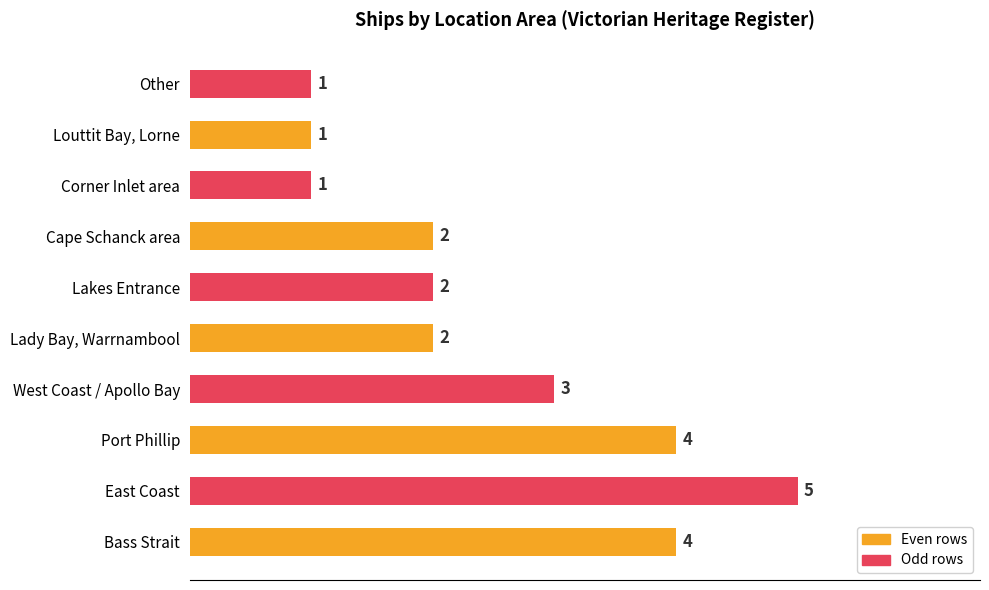

Where is the data nearest to the value 3?

West Coast / Apollo Bay